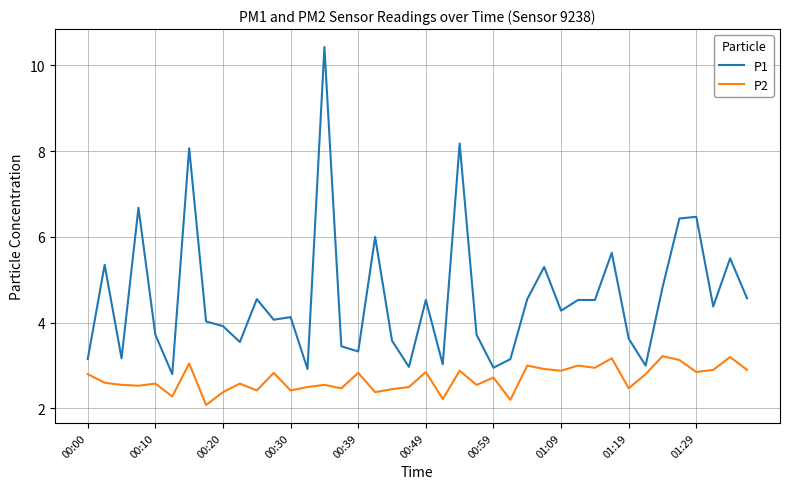

What is the average value of the P2 series?

2.7